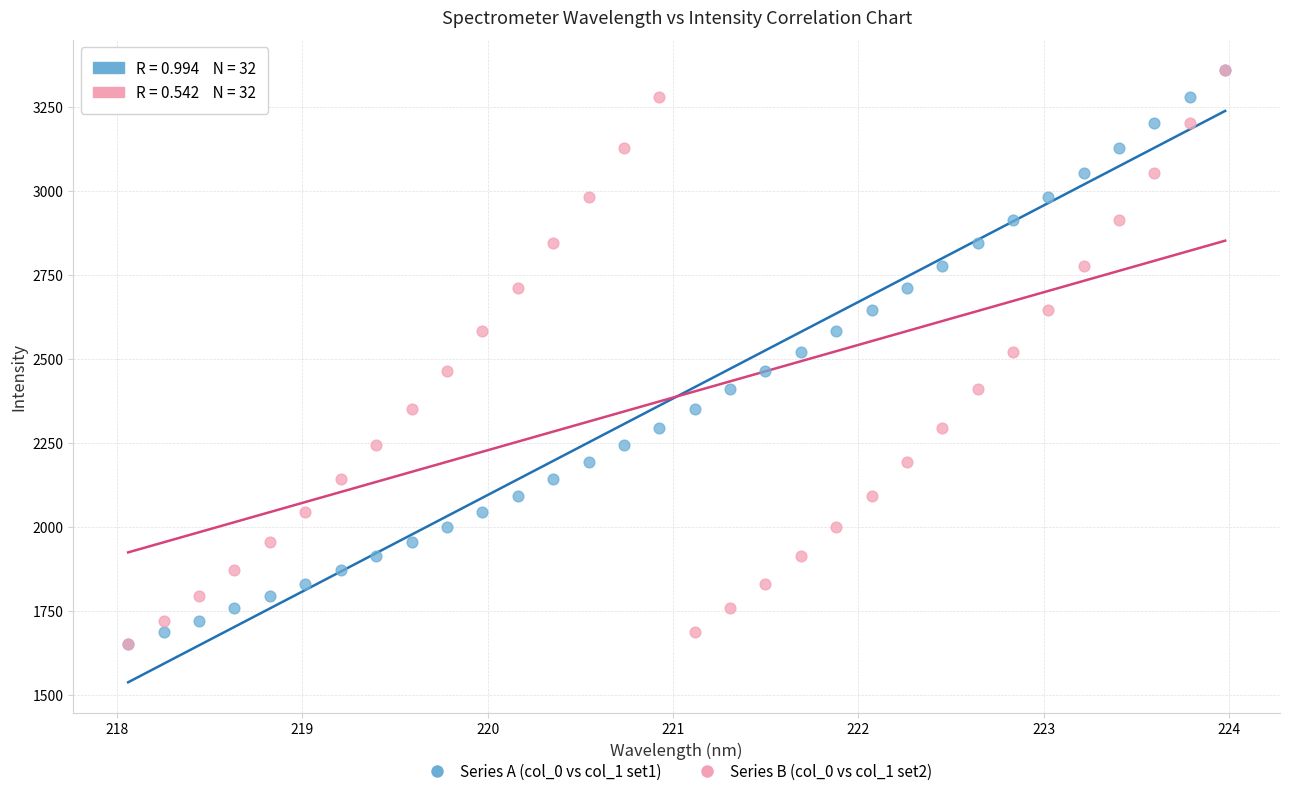

What are all the series names shown in the legend?

Series A (col_0 vs col_1 set1), Series B (col_0 vs col_1 set2)